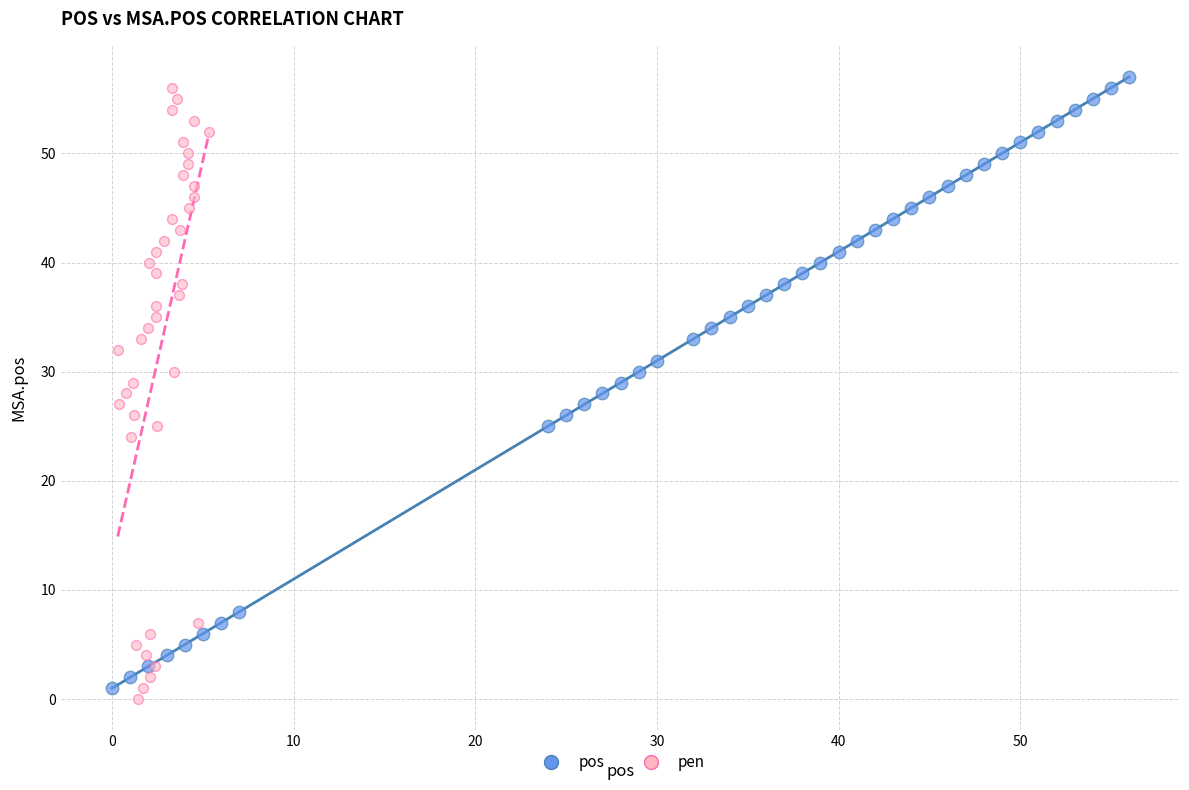

What are all the series names shown in the legend?

pos, pen